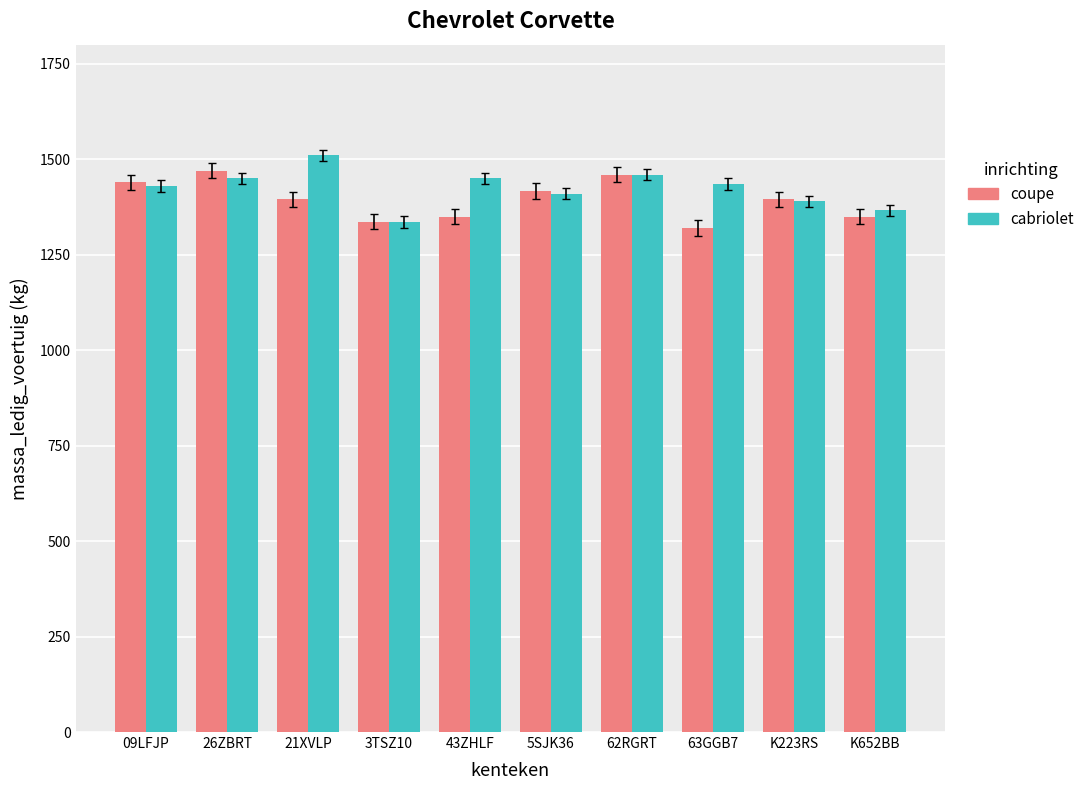

Count the number of data series in this chart.

2